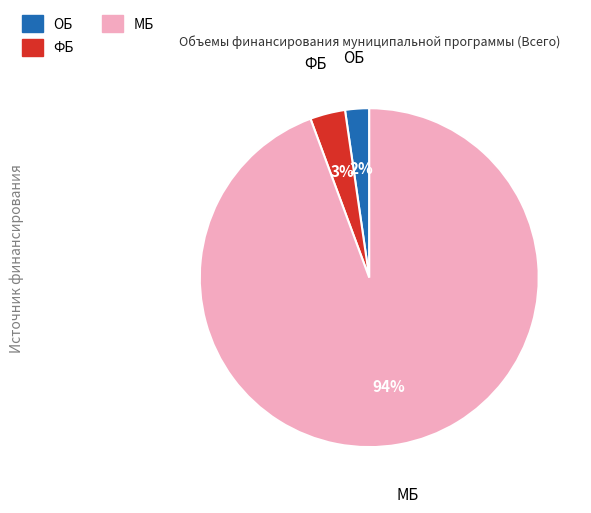

To the nearest percent, what percentage of the pie is ФБ?

3%